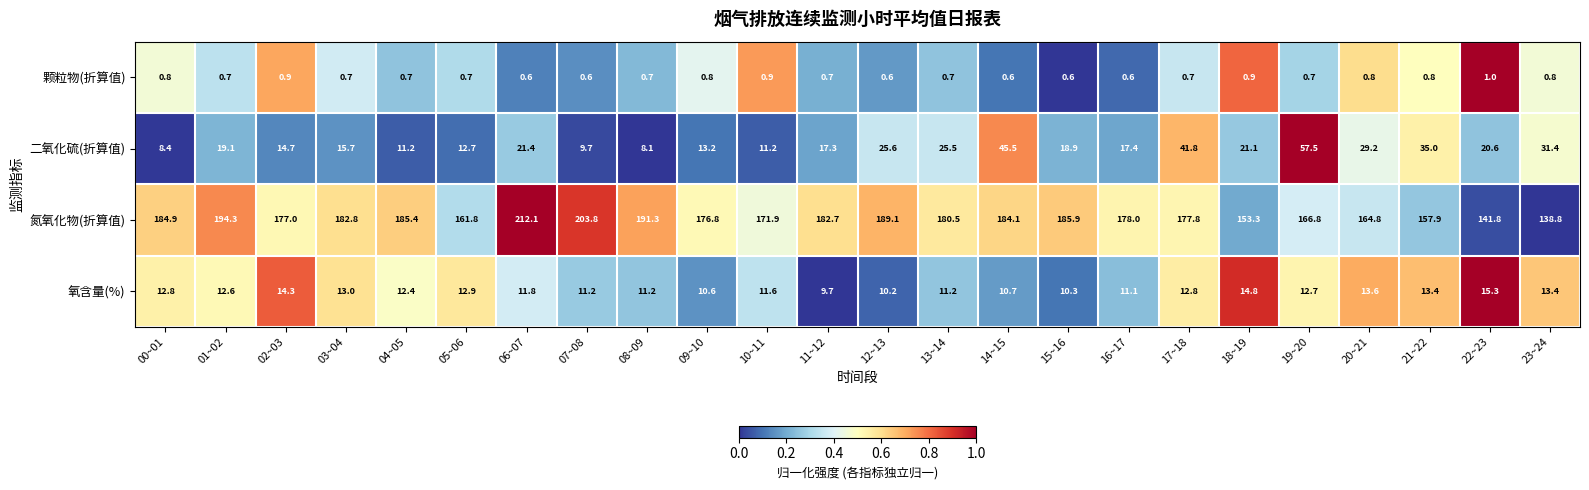

Rank the series by their maximum value, from highest to lowest.

氮氧化物(折算值), 二氧化硫(折算值), 氧含量(%), 颗粒物(折算值)